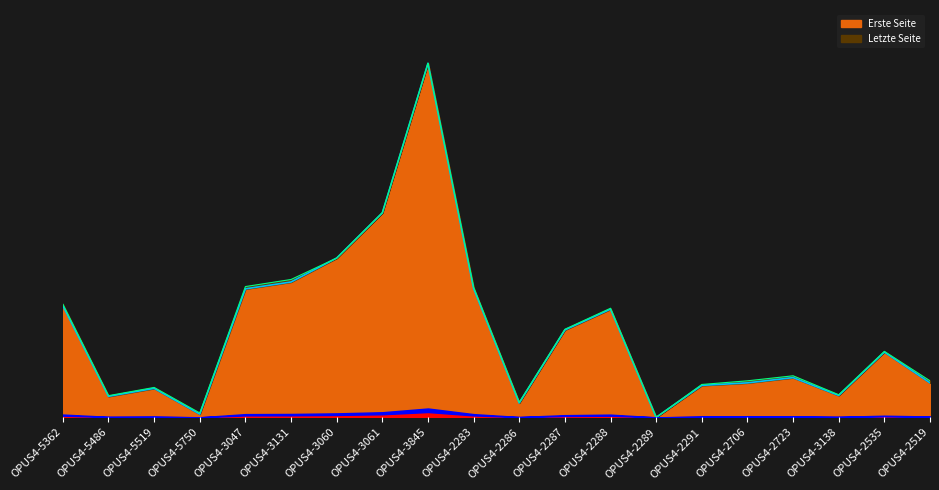

Reading right to left, list all the values displayed in this chart.

Erste Seite: 151	286	96	174	151	140	0	474	383	63	565	1551	896	698	593	563	14	127	92	489
Letzte Seite: 160	289	99	182	160	144	0	478	386	66	570	1552	897	698	604	573	19	131	95	496